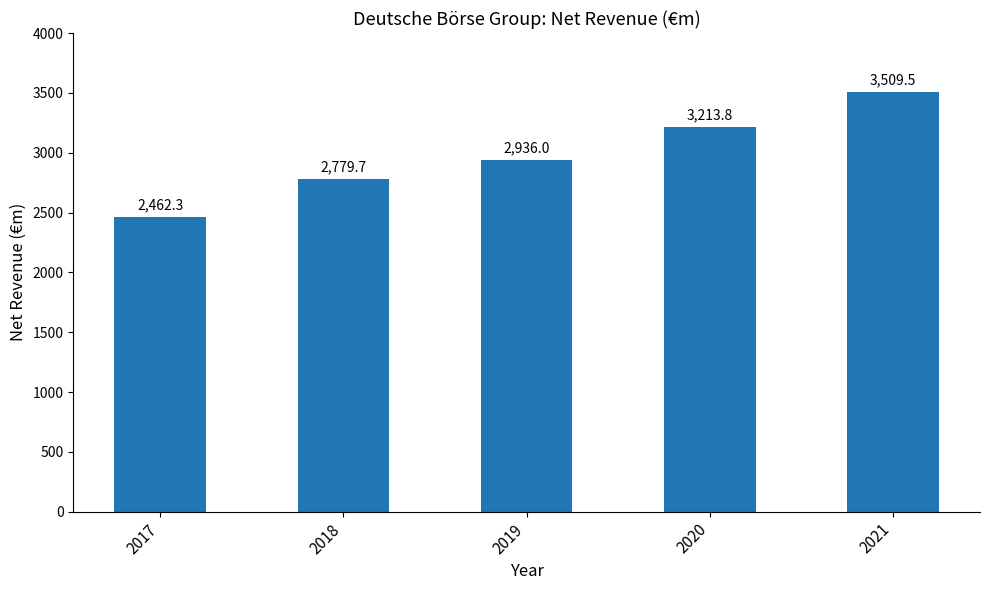

Rank the categories by value from highest to lowest.

2021, 2020, 2019, 2018, 2017